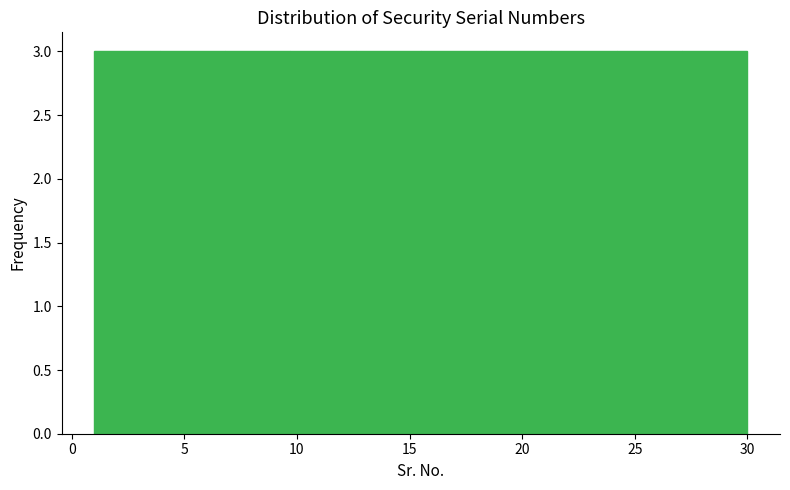

Reading left to right, transcribe this chart: for each bar, give the range it covers on the x-axis and its height. Neither the bar edges nor the heights are printed on the chart, so give them approximately, as read against the axes.

1.0 to 3.9: 3
3.9 to 6.8: 3
6.8 to 9.7: 3
9.7 to 12.6: 3
12.6 to 15.5: 3
15.5 to 18.4: 3
18.4 to 21.3: 3
21.3 to 24.2: 3
24.2 to 27.1: 3
27.1 to 30.0: 3